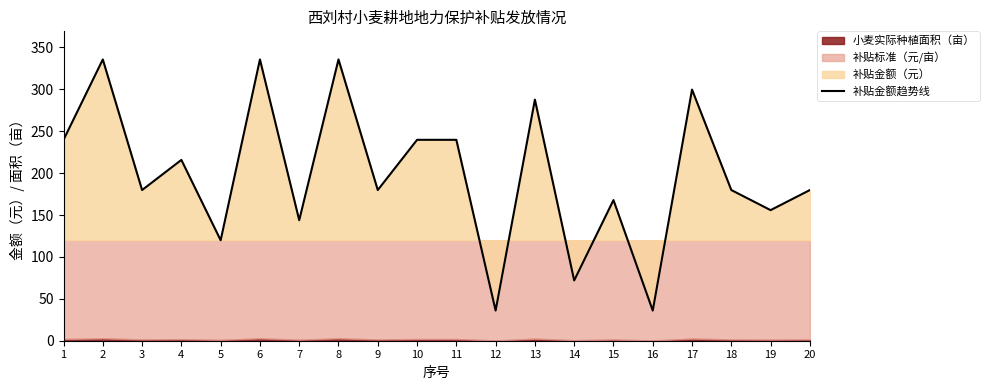

Where is the data nearest to the value 185?

3